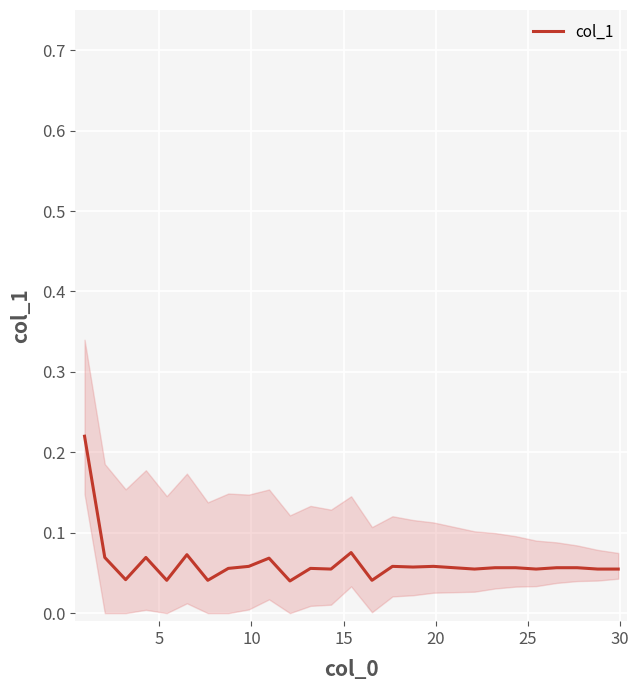

What is the value of the 25th point from the left?

0.1